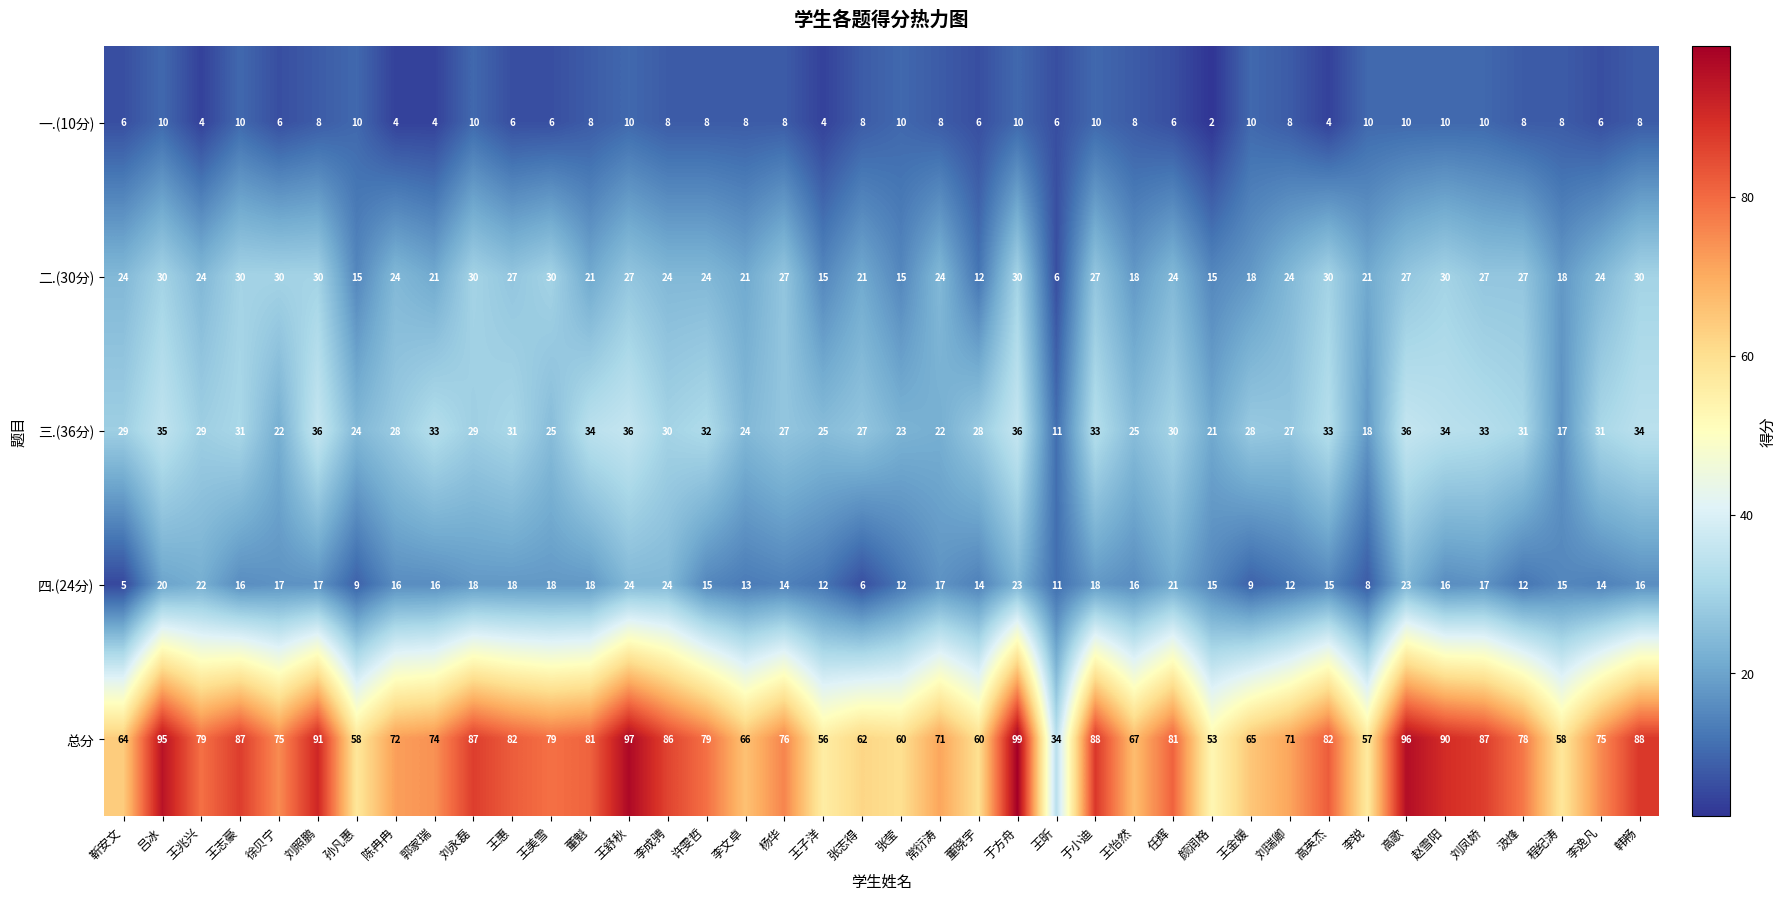

What is the total value across all series at 程纪涛?

116